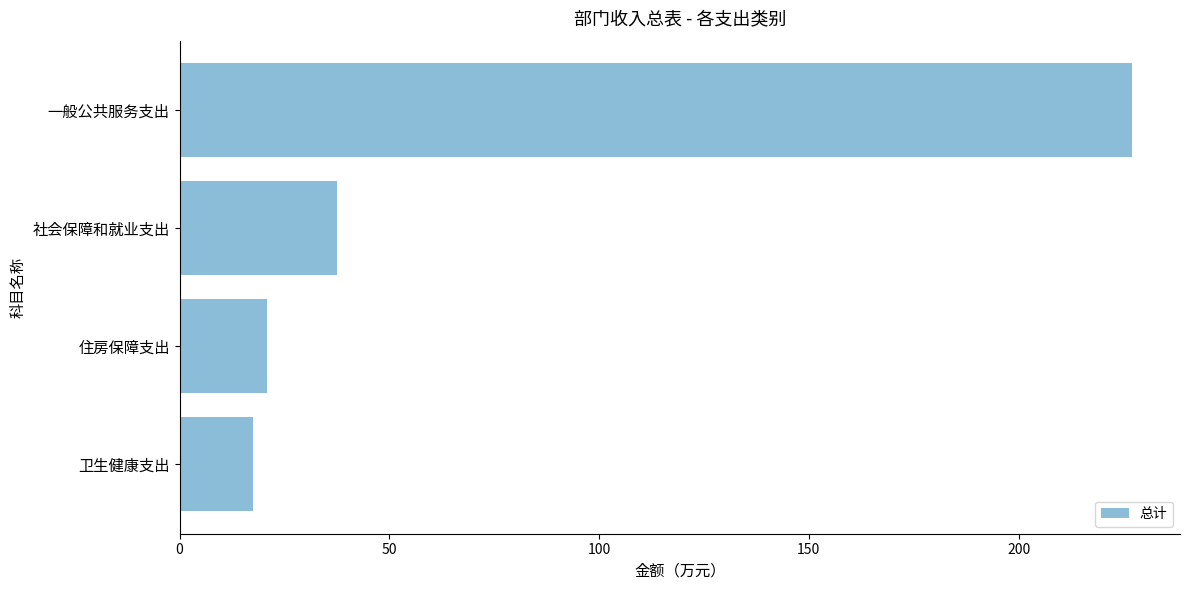

What is the ratio of the value at 一般公共服务支出 to the value at 卫生健康支出?

12.9